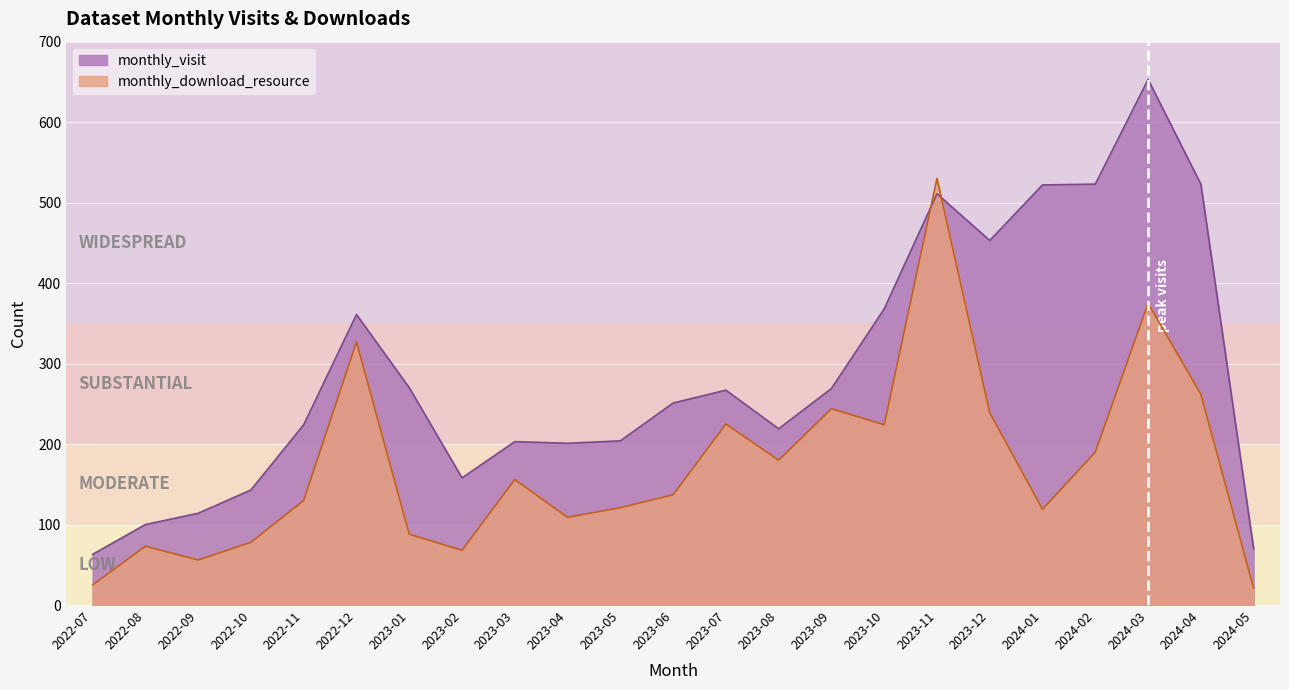

What is the minimum value shown in the chart?

21